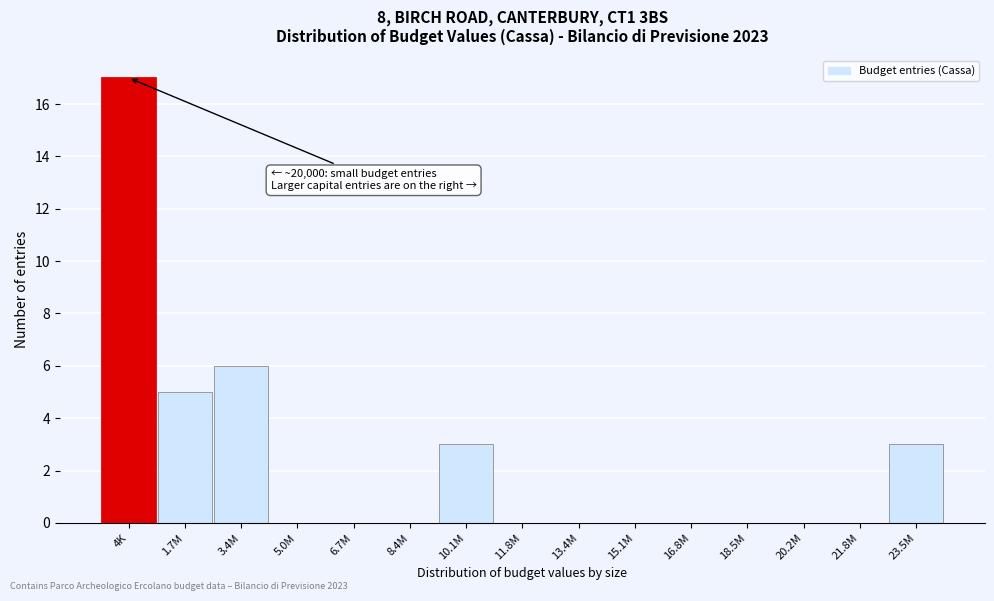

Reading right to left, what are all the values shown in this chart?

23.5M=3	21.8M=0	20.2M=0	18.5M=0	16.8M=0	15.1M=0	13.4M=0	11.8M=0	10.1M=3	8.4M=0	6.7M=0	5.0M=0	3.4M=6	1.7M=5	4K=17